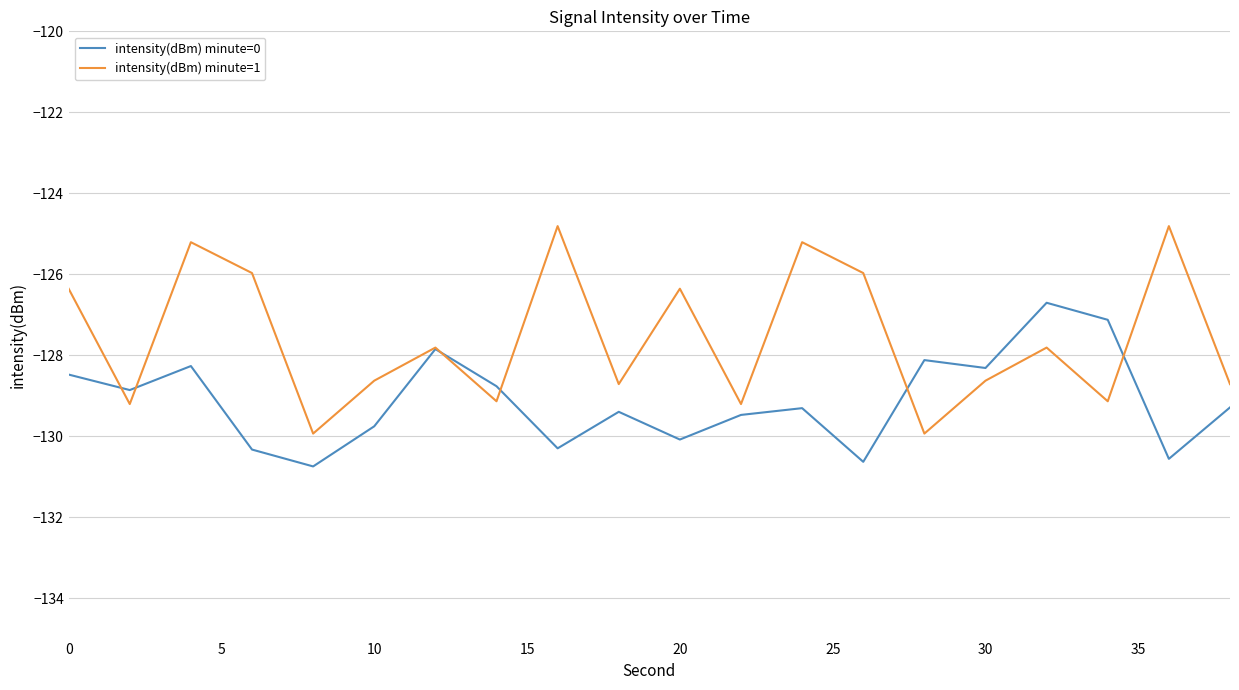

At how many categories does at least one series exceed -125?

2